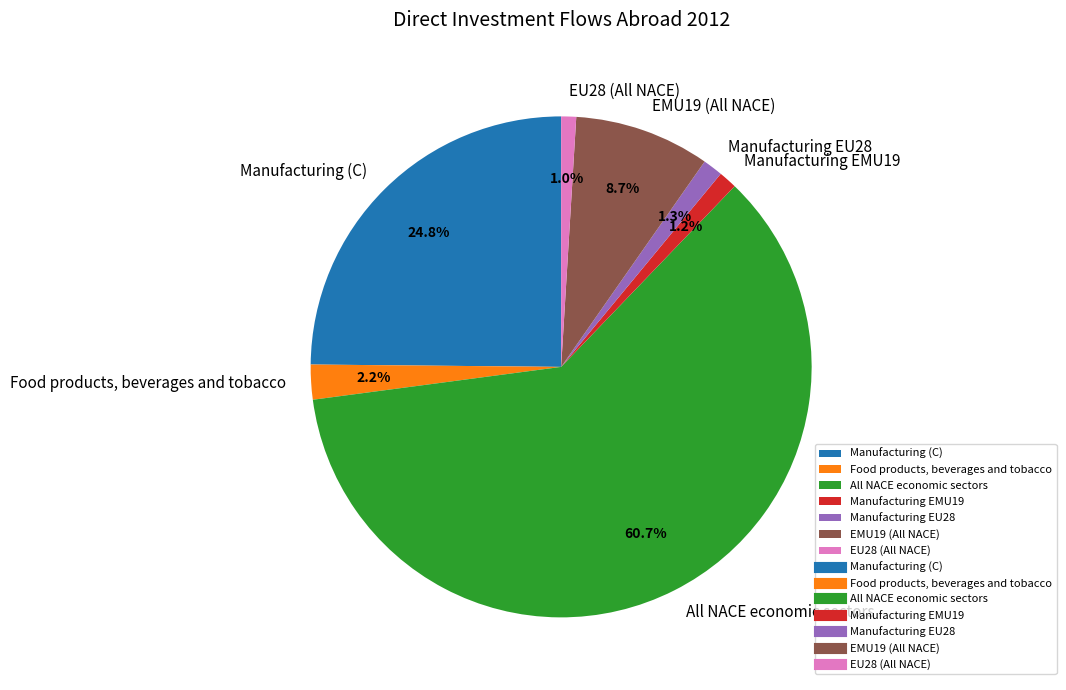

To the nearest percent, what portion does All NACE economic sectors represent?

61%